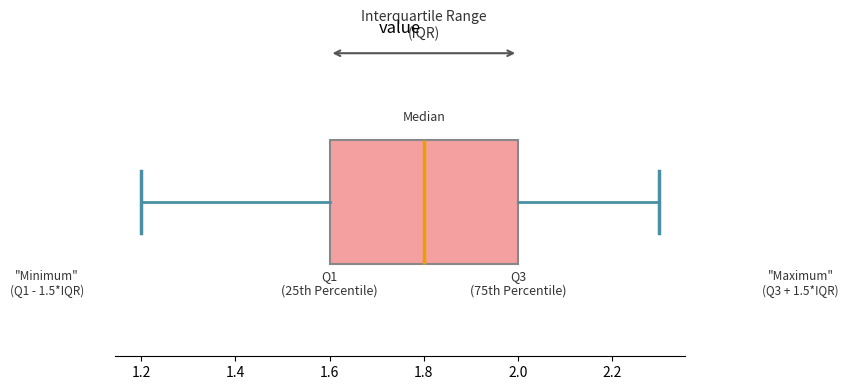

Where does the left whisker of the box end on the x-axis? The values are not printed on the chart, so give them approximately, as read against the axis.

1.2